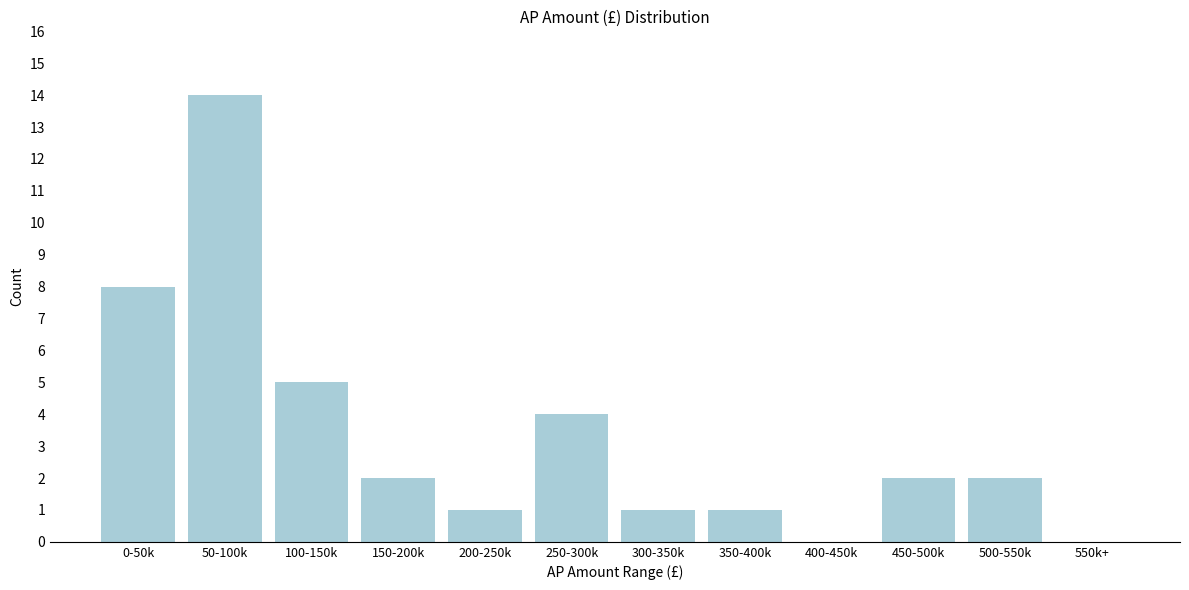

Reading right to left, list all the values displayed in this chart.

550k+=0	500-550k=2	450-500k=2	400-450k=0	350-400k=1	300-350k=1	250-300k=4	200-250k=1	150-200k=2	100-150k=5	50-100k=14	0-50k=8